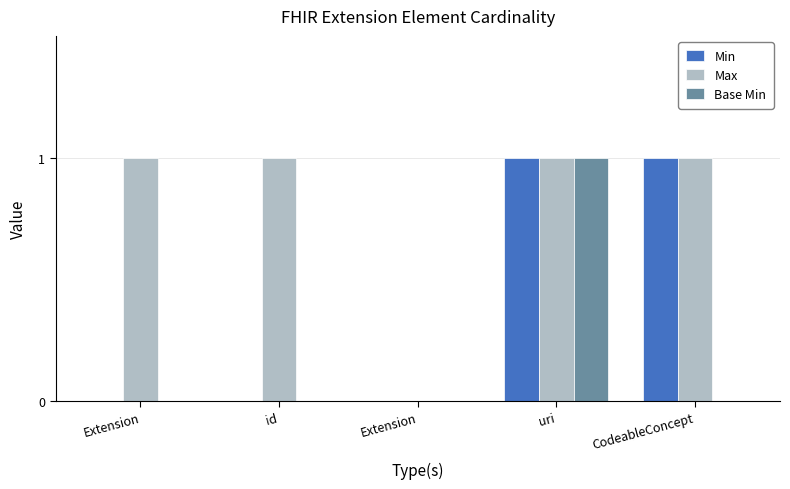

How many data points does each series have?

5